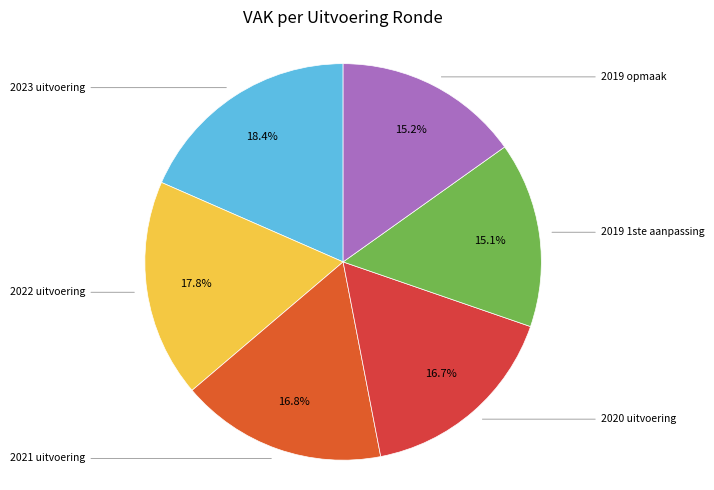

Rank the categories by value from lowest to highest.

2019 1ste aanpassing, 2019 opmaak, 2020 uitvoering, 2021 uitvoering, 2022 uitvoering, 2023 uitvoering